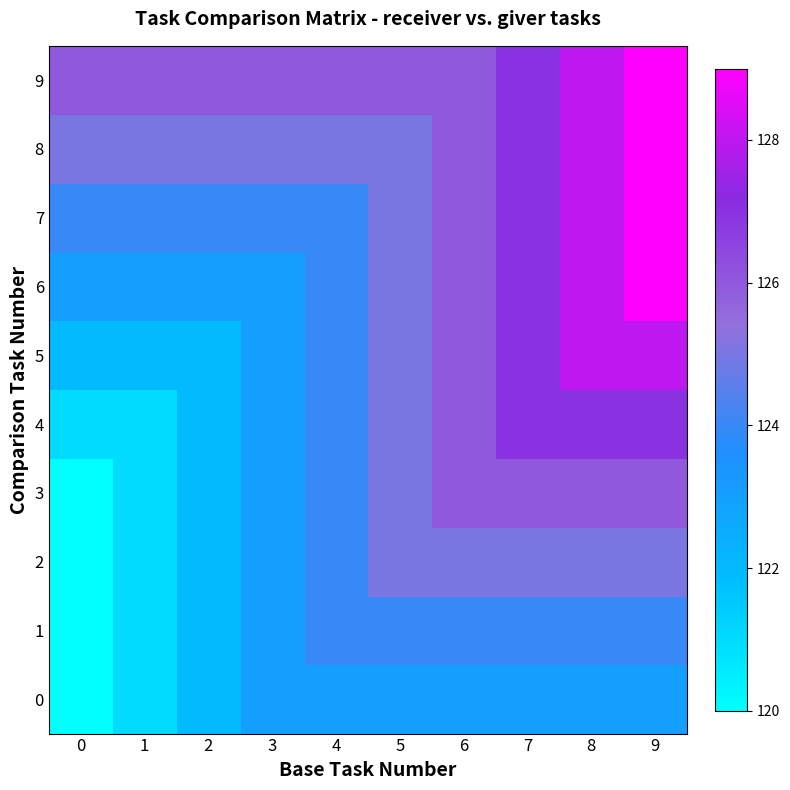

What is the spread (max minus min) of values at 3?

3.0